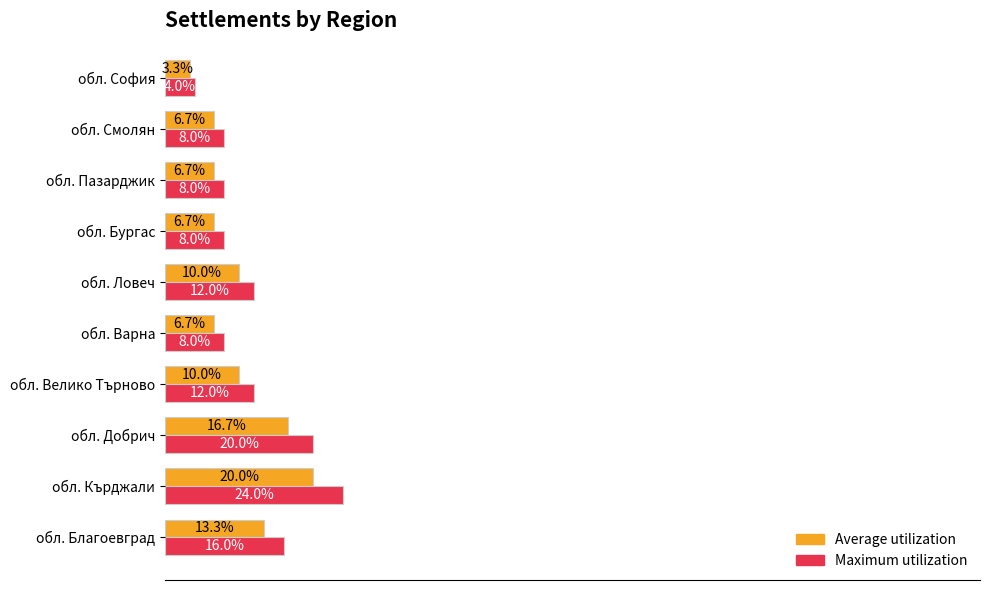

At which label does Maximum utilization reach its minimum?

обл. София